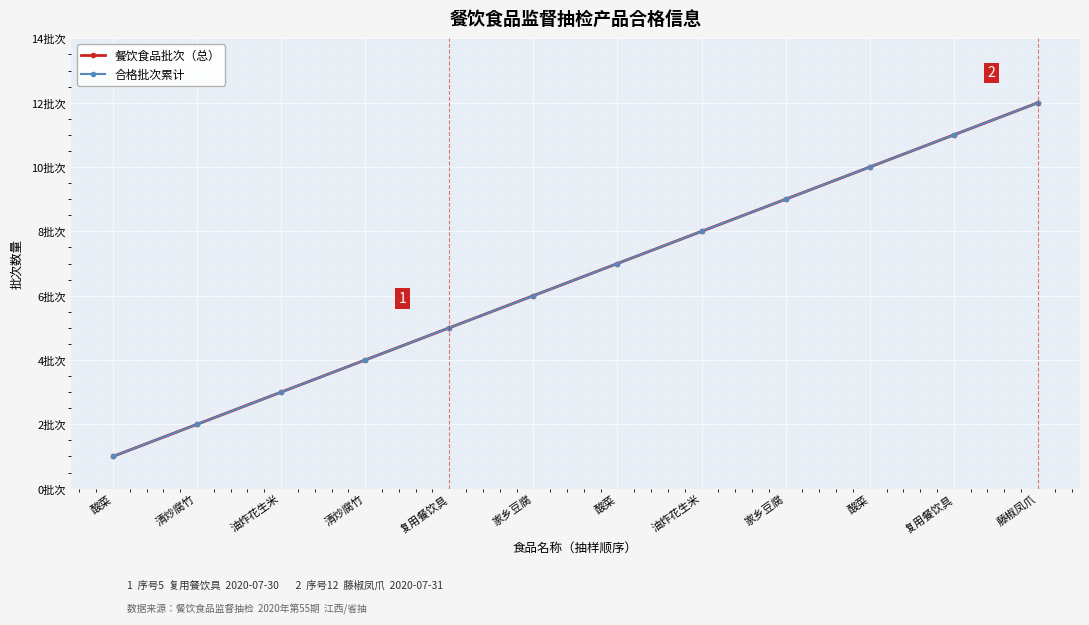

Which category has the lowest value in the 合格批次累计 series?

酸菜